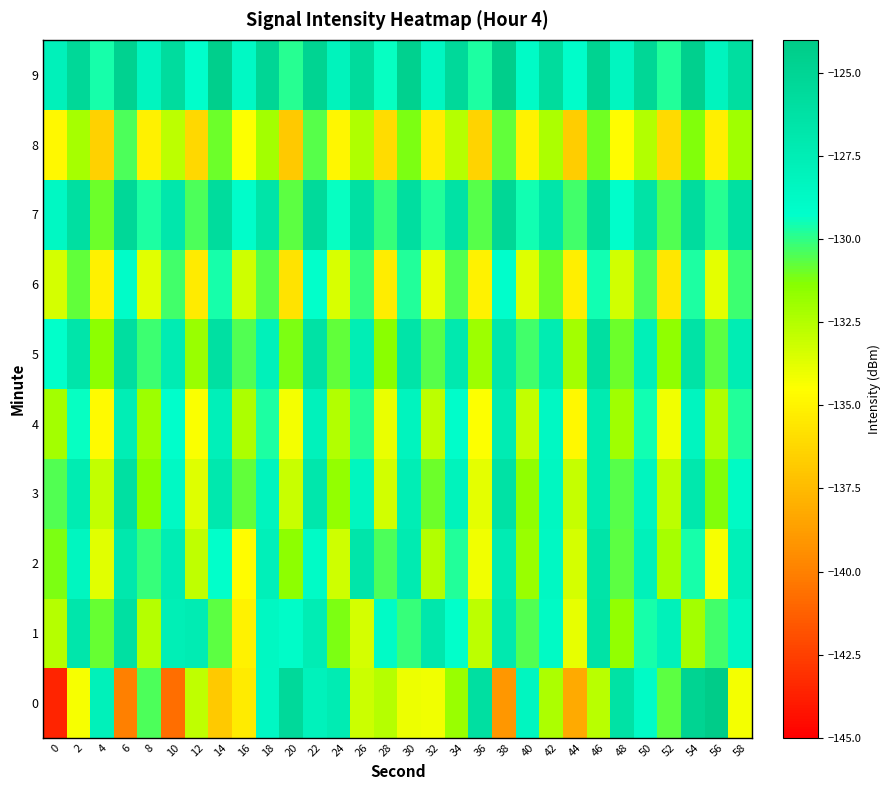

Reading left to right, extract all data points from this chart.

0: 0=-143.6	2=-134.3	4=-127.9	6=-140.1	8=-130.5	10=-140.7	12=-132.9	14=-136.8	16=-135.4	18=-128.6	20=-125.4	22=-128.0	24=-127.4	26=-133.2	28=-132.6	30=-134.0	32=-134.1	34=-131.8	36=-126.0	38=-139.0	40=-128.4	42=-132.3	44=-138.2	46=-132.6	48=-126.3	50=-128.9	52=-130.7	54=-124.9	56=-124.1	58=-134.2
1: 0=-132.6	2=-126.7	4=-130.8	6=-126.1	8=-132.6	10=-127.7	12=-127.4	14=-130.7	16=-135.0	18=-128.6	20=-129.0	22=-127.5	24=-131.2	26=-133.4	28=-128.9	30=-130.1	32=-126.8	34=-129.3	36=-132.7	38=-127.1	40=-130.5	42=-128.8	44=-133.9	46=-126.4	48=-131.7	50=-129.6	52=-127.9	54=-132.1	56=-130.3	58=-128.5
2: 0=-131.2	2=-128.4	4=-133.7	6=-126.9	8=-130.1	10=-127.5	12=-132.8	14=-129.3	16=-134.6	18=-127.8	20=-131.5	22=-128.9	24=-133.2	26=-126.7	28=-130.4	30=-127.2	32=-132.5	34=-129.8	36=-134.1	38=-127.4	40=-131.8	42=-128.6	44=-133.4	46=-126.5	48=-130.7	50=-127.9	52=-132.2	54=-129.6	56=-134.3	58=-127.7
3: 0=-130.5	2=-127.3	4=-132.9	6=-126.1	8=-131.4	10=-128.7	12=-133.6	14=-127.0	16=-130.8	18=-128.2	20=-133.1	22=-126.8	24=-131.7	26=-128.4	28=-133.3	30=-127.6	32=-130.9	34=-128.1	36=-133.8	38=-126.3	40=-131.6	42=-128.5	44=-133.0	46=-127.2	48=-130.6	50=-128.3	52=-132.7	54=-126.9	56=-131.3	58=-128.8
4: 0=-132.1	2=-129.4	4=-134.7	6=-127.6	8=-131.9	10=-129.2	12=-134.4	14=-127.8	16=-132.3	18=-129.7	20=-134.2	22=-128.0	24=-132.5	26=-129.9	28=-134.0	30=-128.2	32=-132.7	34=-129.1	36=-134.5	38=-127.4	40=-132.9	42=-128.6	44=-134.8	46=-127.2	48=-132.0	50=-129.5	52=-134.1	54=-128.3	56=-132.4	58=-129.8
5: 0=-129.3	2=-126.7	4=-131.5	6=-125.9	8=-130.2	10=-127.4	12=-131.8	14=-126.1	16=-130.5	18=-127.9	20=-131.2	22=-126.3	24=-130.8	26=-127.6	28=-131.4	30=-126.5	32=-130.6	34=-127.1	36=-131.9	38=-126.8	40=-130.3	42=-127.3	44=-132.1	46=-126.0	48=-130.9	50=-127.7	52=-131.6	54=-126.4	56=-130.7	58=-127.5
6: 0=-133.4	2=-130.8	4=-135.1	6=-129.0	8=-133.7	10=-130.3	12=-135.4	14=-129.6	16=-133.2	18=-130.6	20=-135.7	22=-129.3	24=-133.5	26=-130.1	28=-135.3	30=-129.8	32=-133.9	34=-130.5	36=-135.0	38=-129.2	40=-133.6	42=-130.9	44=-135.2	46=-129.5	48=-133.3	50=-130.4	52=-135.5	54=-129.7	56=-133.8	58=-130.2
7: 0=-128.6	2=-126.0	4=-130.9	6=-125.3	8=-129.7	10=-126.8	12=-130.4	14=-125.7	16=-129.1	18=-126.5	20=-130.7	22=-125.5	24=-129.4	26=-126.2	28=-130.1	30=-125.9	32=-129.8	34=-126.3	36=-130.6	38=-125.2	40=-129.5	42=-126.7	44=-130.3	46=-125.6	48=-129.2	50=-126.4	52=-130.5	54=-125.8	56=-129.9	58=-126.1
8: 0=-134.8	2=-132.2	4=-136.5	6=-130.4	8=-135.1	10=-132.7	12=-136.2	14=-130.9	16=-134.5	18=-132.1	20=-136.8	22=-130.6	24=-134.9	26=-132.4	28=-136.0	30=-131.2	32=-135.3	34=-132.6	36=-136.4	38=-130.8	40=-135.0	42=-132.3	44=-136.7	46=-131.0	48=-134.6	50=-132.5	52=-136.1	54=-131.3	56=-135.2	58=-132.0
9: 0=-127.9	2=-125.3	4=-129.6	6=-124.7	8=-128.3	10=-125.8	12=-129.2	14=-124.4	16=-128.7	18=-125.1	20=-129.9	22=-124.9	24=-128.1	26=-125.6	28=-129.4	30=-124.6	32=-128.5	34=-125.4	36=-129.7	38=-124.3	40=-128.9	42=-125.7	44=-129.1	46=-124.8	48=-128.4	50=-125.2	52=-129.8	54=-124.5	56=-128.2	58=-125.9